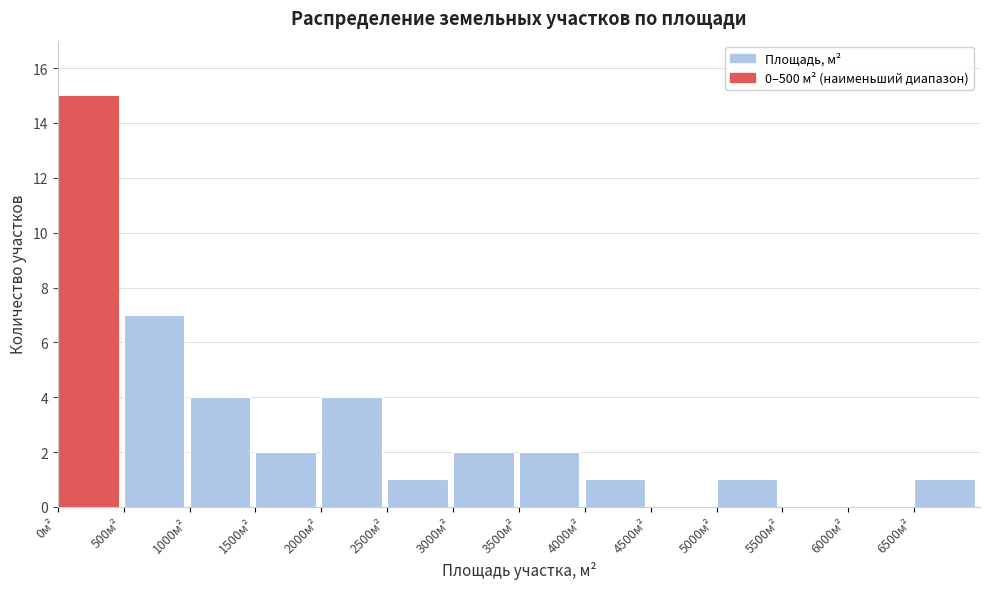

Reading left to right, list every bar in this chart as the range it spans on the x-axis followed by its height. The values are not printed on the chart, so give them approximately, as read against the axis.

0 to 500: 15
500 to 1000: 7
1000 to 1500: 4
1500 to 2000: 2
2000 to 2500: 4
2500 to 3000: 1
3000 to 3500: 2
3500 to 4000: 2
4000 to 4500: 1
4500 to 5000: 0
5000 to 5500: 1
5500 to 6000: 0
6000 to 6500: 0
6500 to 7000: 1